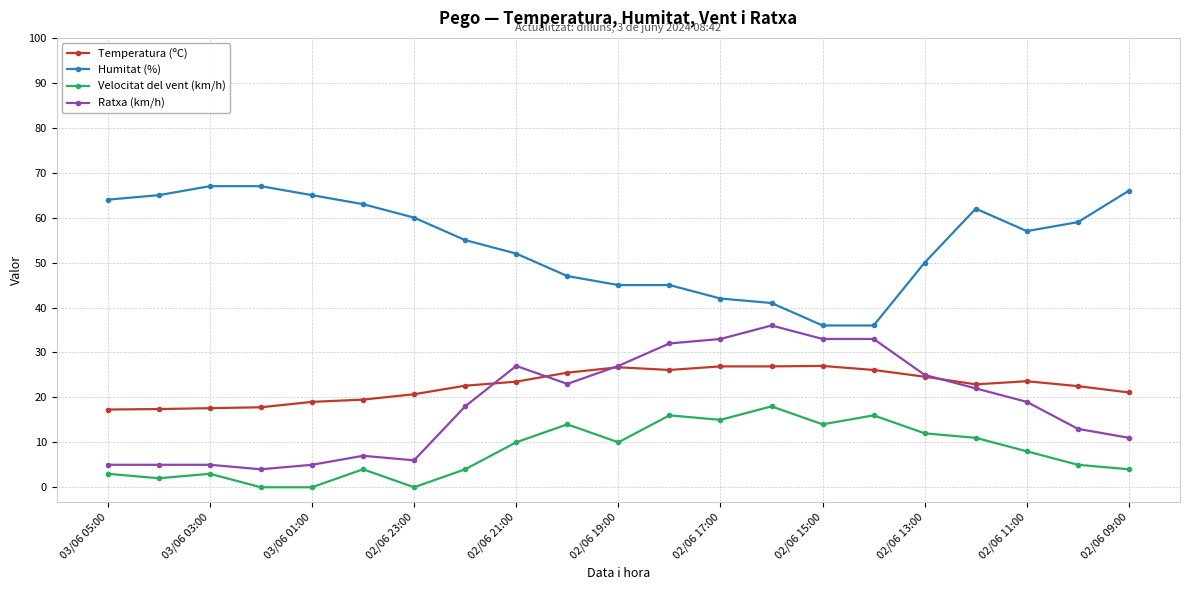

True or false: Velocitat del vent (km/h) has more than 1 interior local peaks.

True